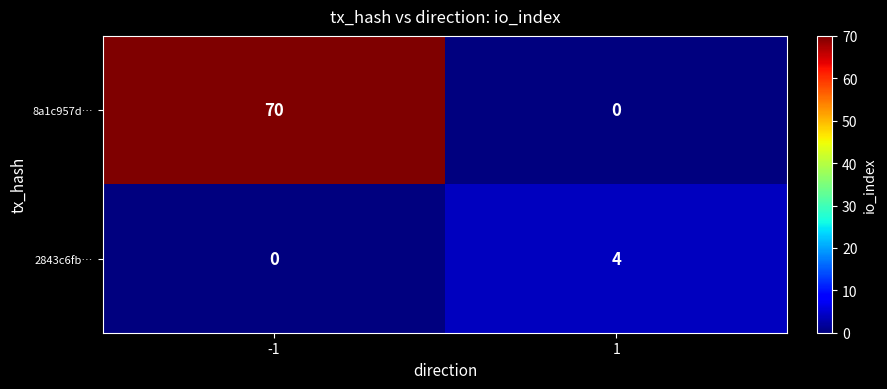

At how many categories does at least one series exceed 43?

1